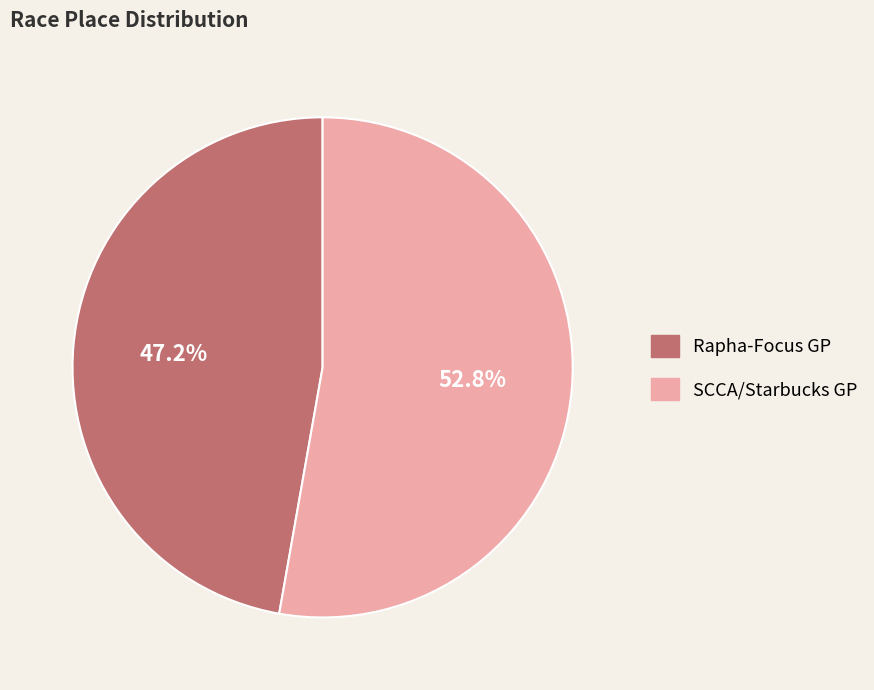

What is the total percentage of SCCA/Starbucks GP and Rapha-Focus GP?

100.0%